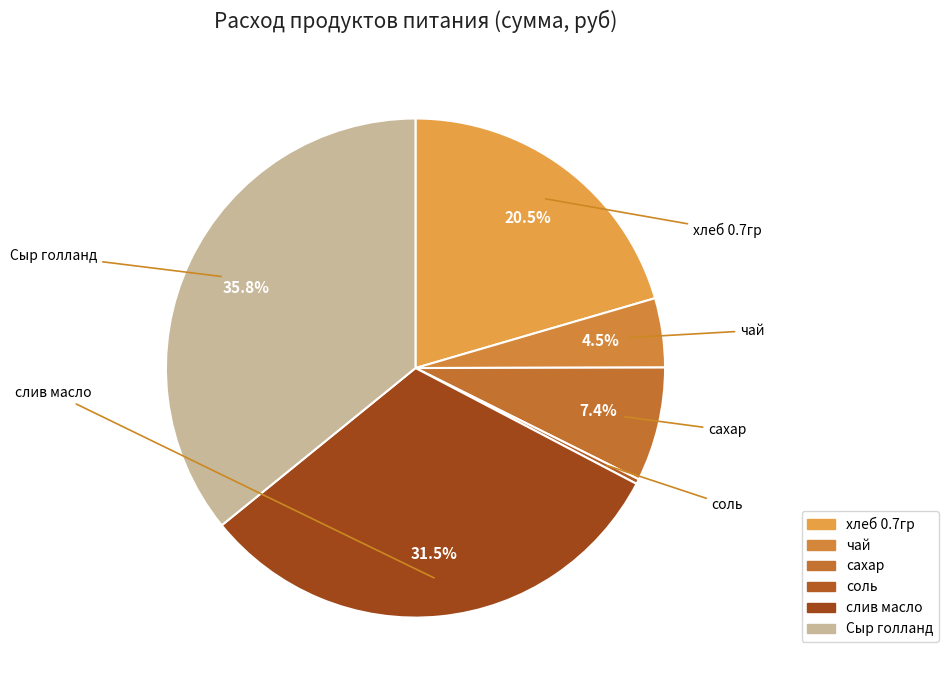

How many slices are in this pie chart?

6